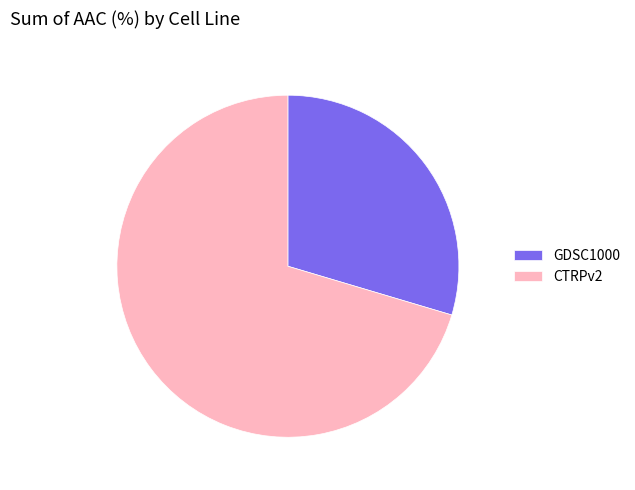

Which slice is the smallest?

GDSC1000